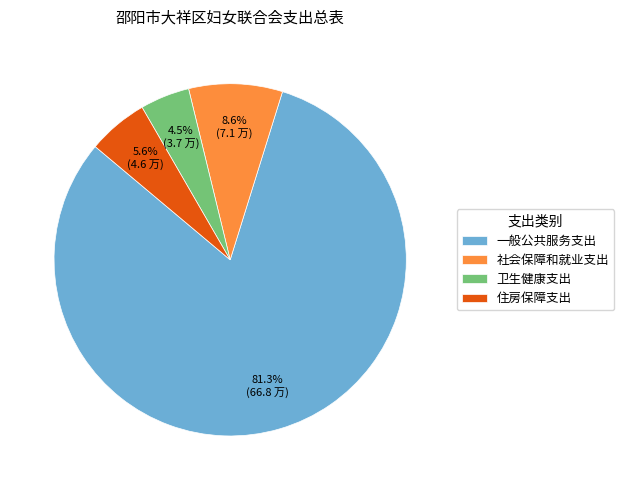

Is the sum of 社会保障和就业支出 and 住房保障支出 greater than half?

No